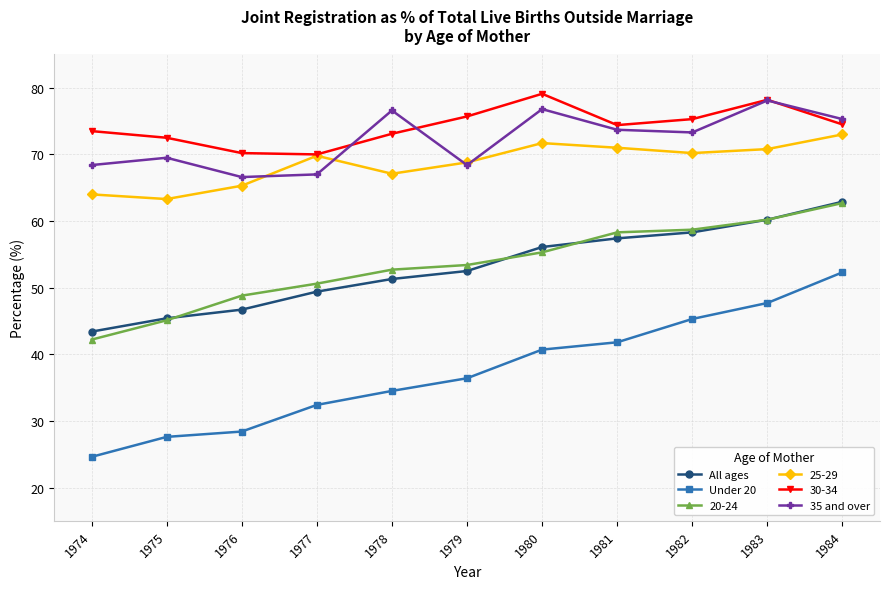

Is the value of Under 20 at 1978 greater than the value of All ages at 1977?

No